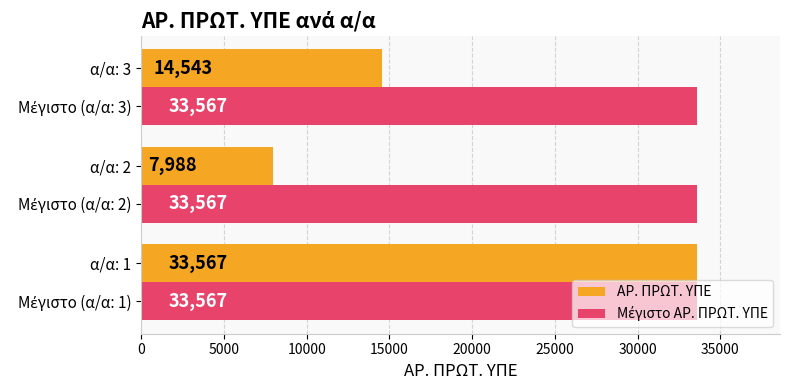

Between α/α: 1 and α/α: 2, which series saw the biggest shift?

ΑΡ. ΠΡΩΤ. ΥΠΕ